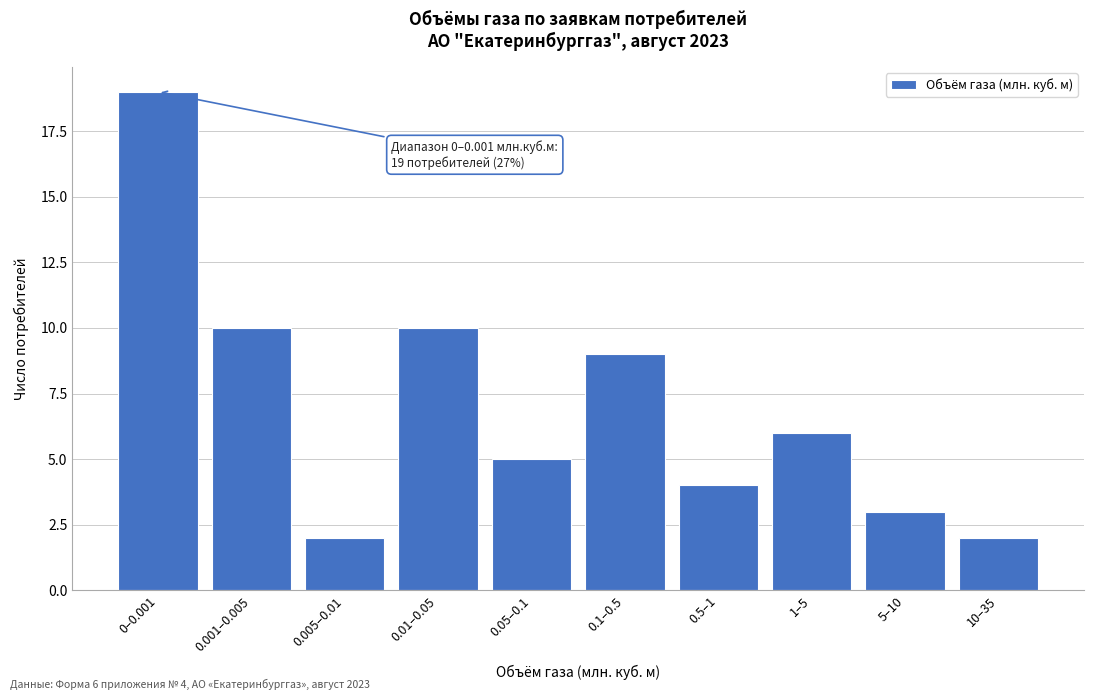

Reading left to right, extract all data points from this chart.

0–0.001=19	0.001–0.005=10	0.005–0.01=2	0.01–0.05=10	0.05–0.1=5	0.1–0.5=9	0.5–1=4	1–5=6	5–10=3	10–35=2